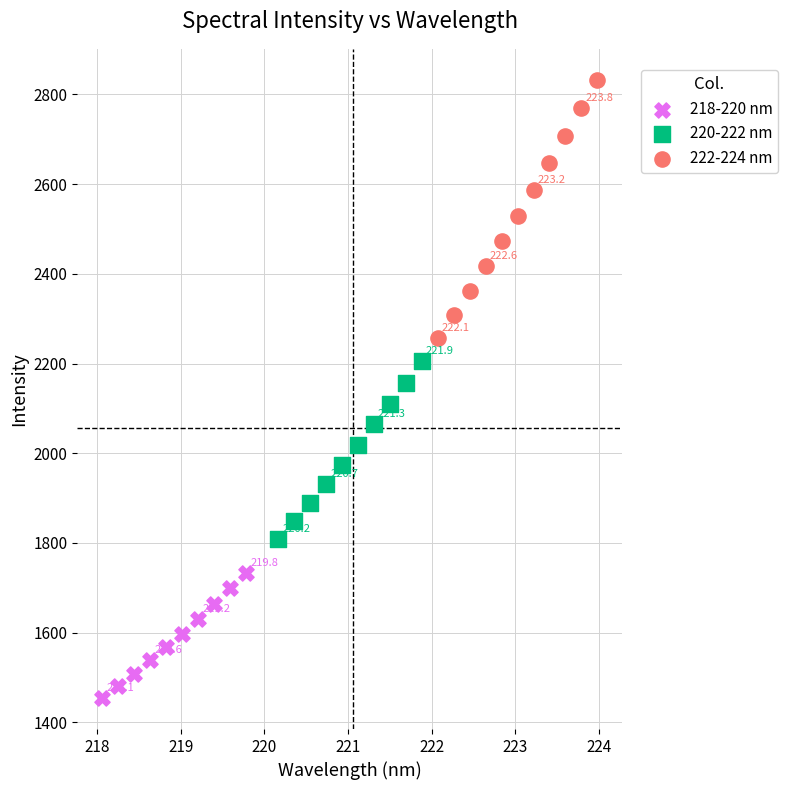

Which series reaches the maximum Y coordinate?

222-224 nm